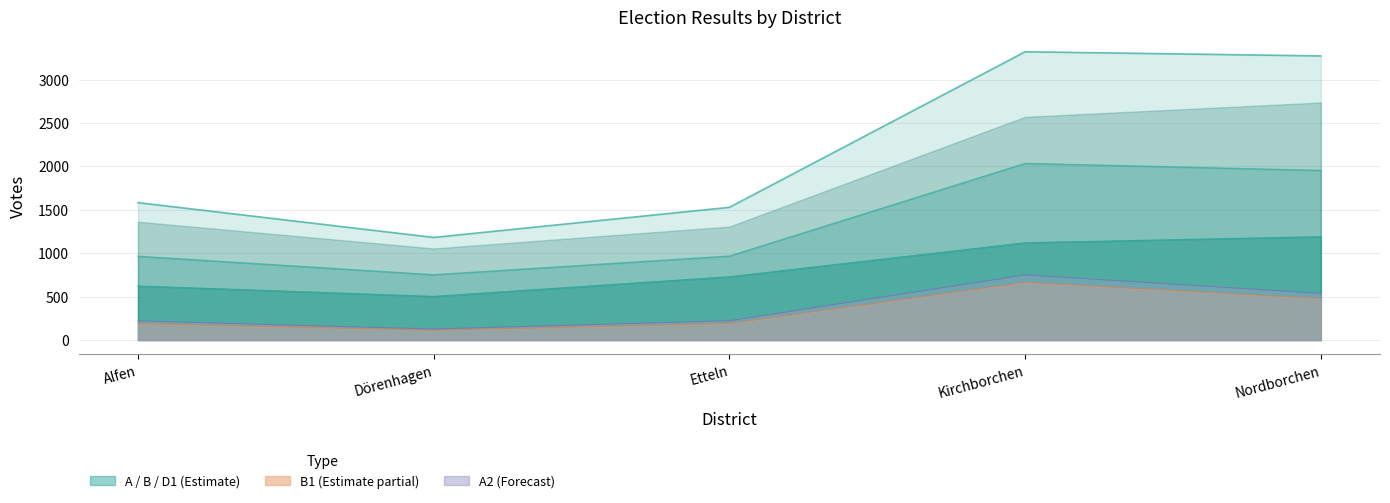

True or false: A2 has more than 1 points higher than both neighbors.

False